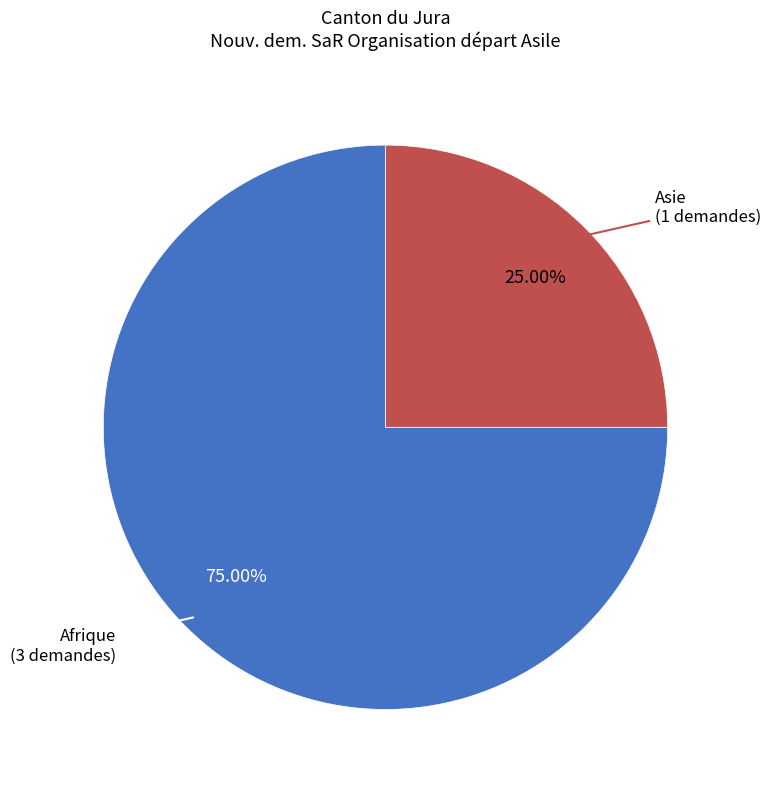

Between Asie and Afrique, which is larger?

Afrique